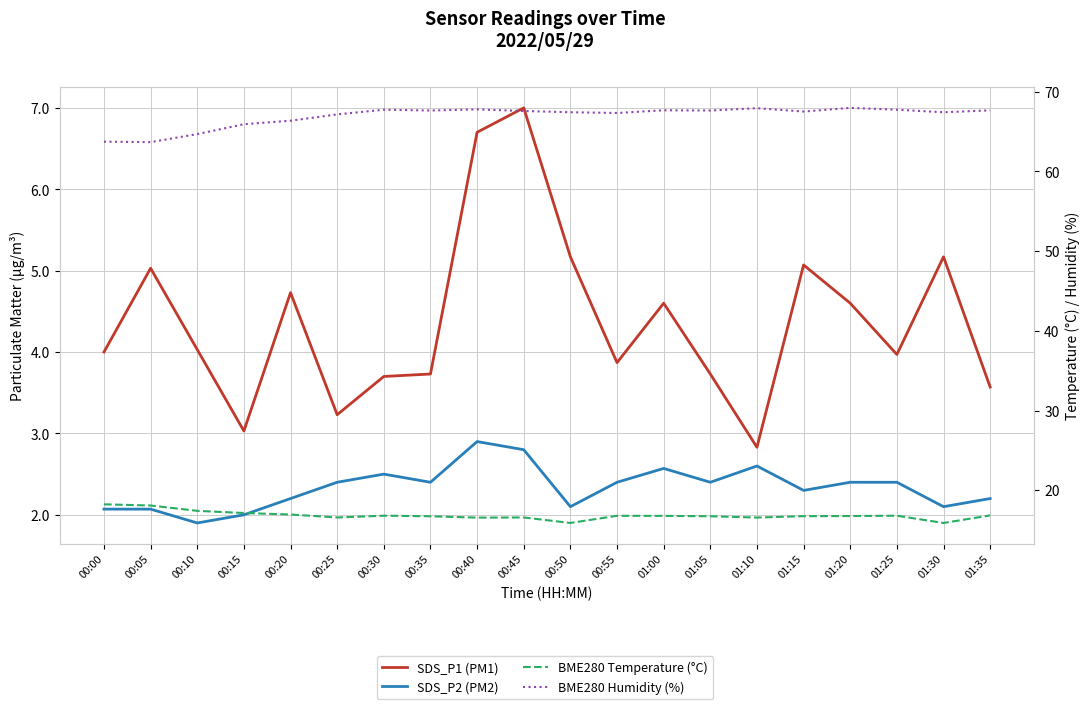

At which category is the sum across all series the highest?

00:45